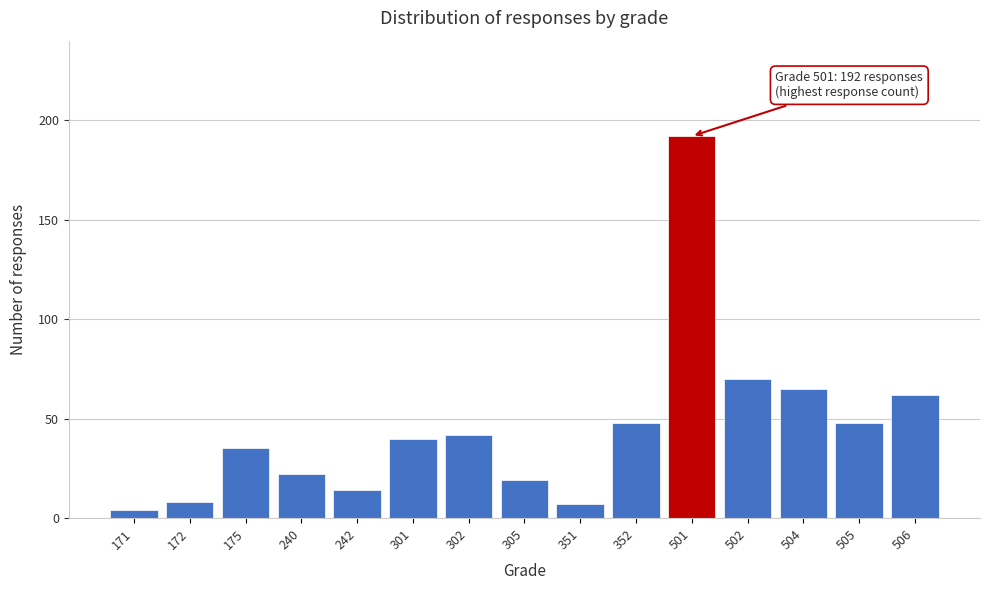

Reading left to right, extract all data points from this chart.

4	8	35	22	14	40	42	19	7	48	192	70	65	48	62